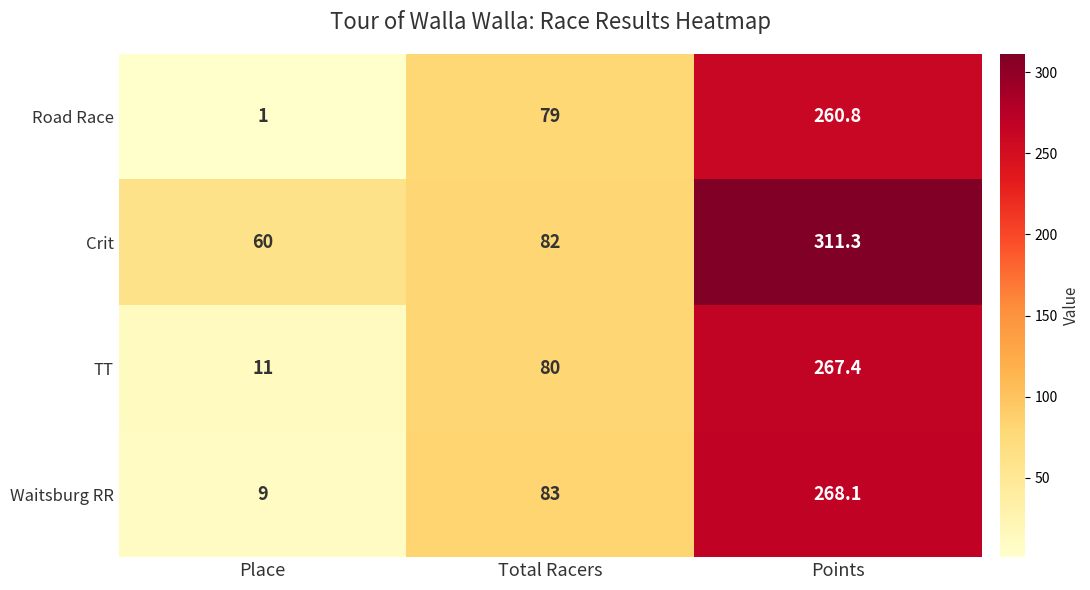

Which series changed the most between Place and Points?

Road Race